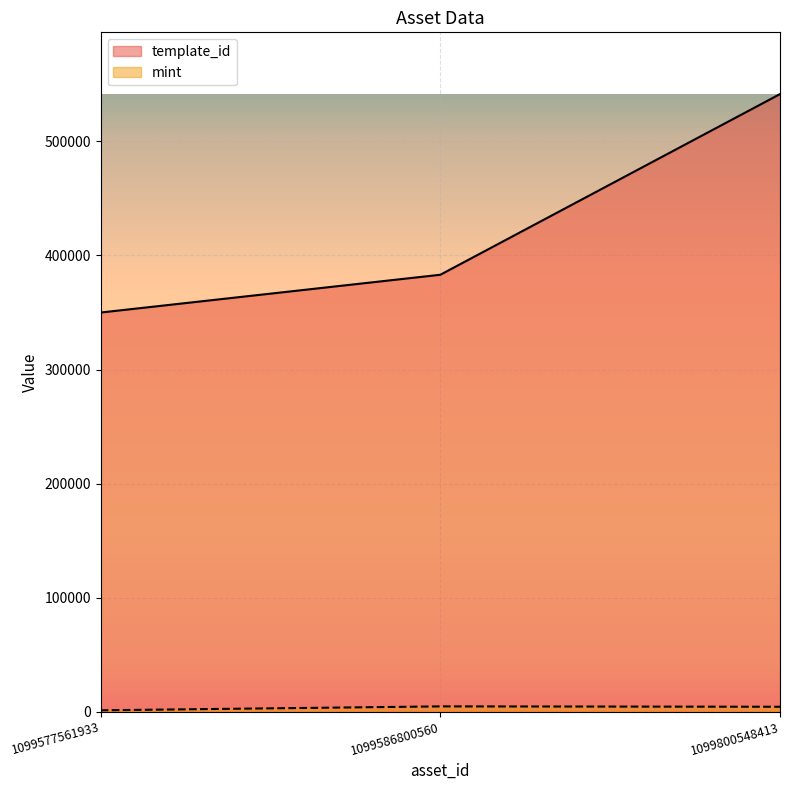

What is the value of the template_id point at the 2nd from the left?

383071